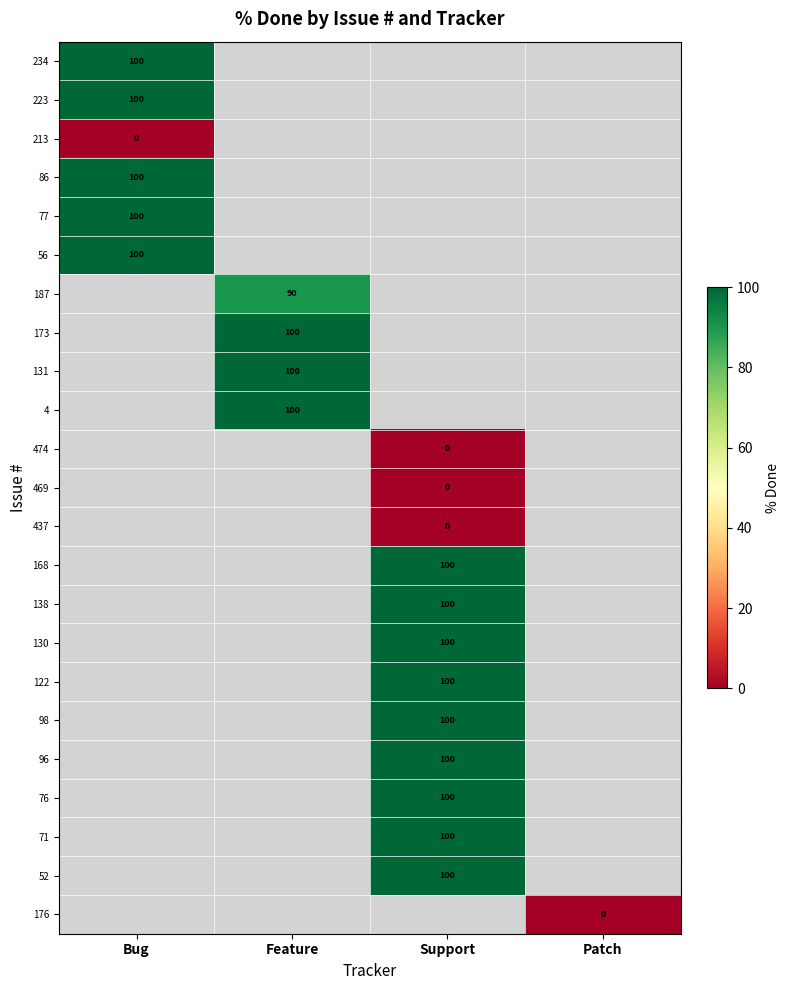

Between Support and Bug, which is larger?

Bug